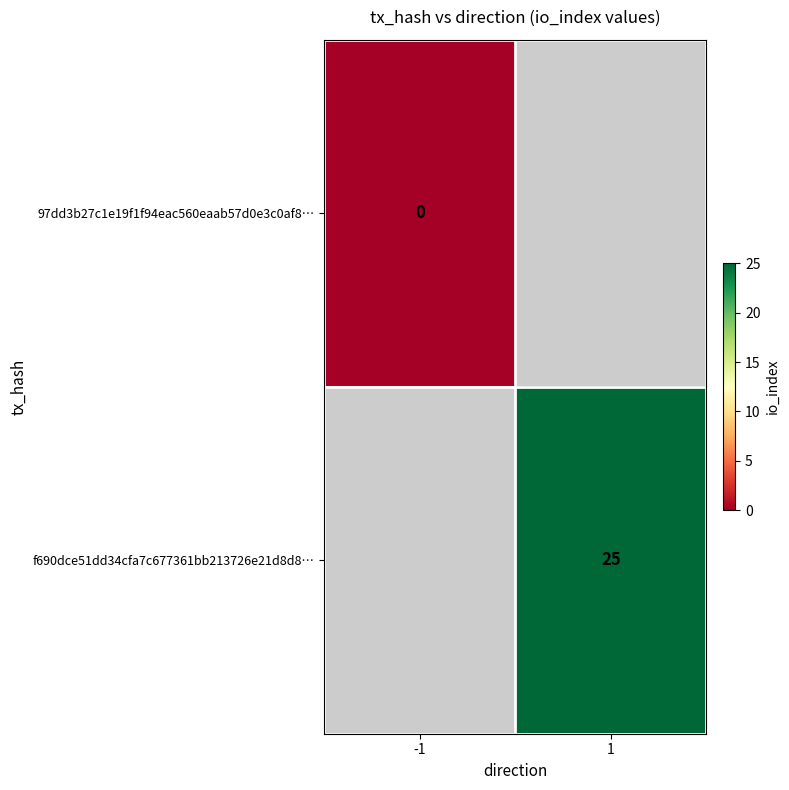

True or false: f690dce51dd34cfa7c677361bb213726e21d8d8… has a value of 6 at 1.

False